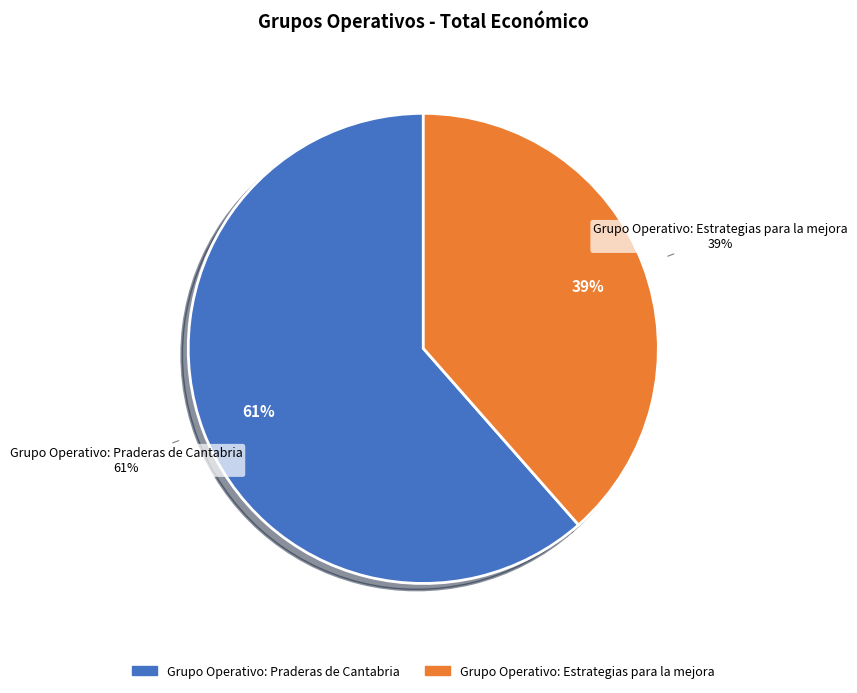

What is the change in value from Grupo Operativo: Praderas de Cantabria to Grupo Operativo: Estrategias para la mejora?

-2980